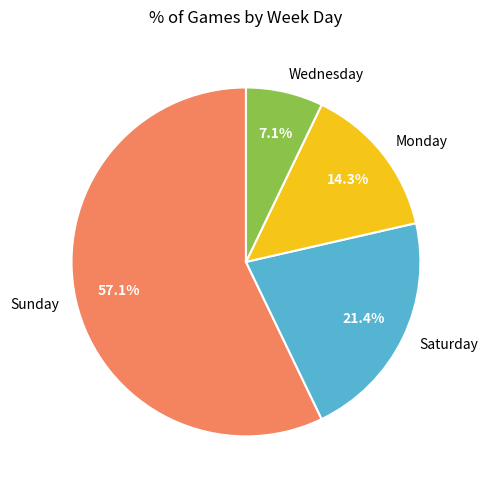

Which category accounts for the majority?

Sunday